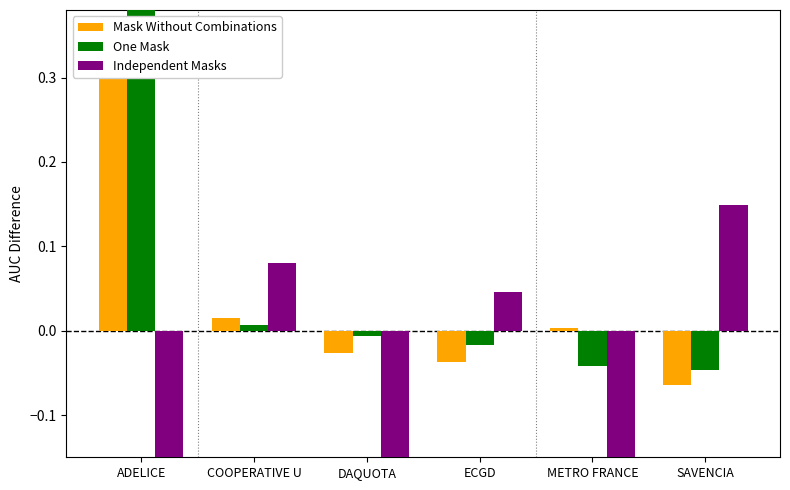

Reading left to right, what are all the values shown in this chart?

Mask Without Combinations: ADELICE=0.3	COOPERATIVE U=0.0	DAQUOTA=-0.0	ECGD=-0.0	METRO FRANCE=0.0	SAVENCIA=-0.1
One Mask: ADELICE=0.4	COOPERATIVE U=0.0	DAQUOTA=-0.0	ECGD=-0.0	METRO FRANCE=-0.0	SAVENCIA=-0.0
Independent Masks: ADELICE=-0.2	COOPERATIVE U=0.1	DAQUOTA=-0.6	ECGD=0.0	METRO FRANCE=-0.6	SAVENCIA=0.1